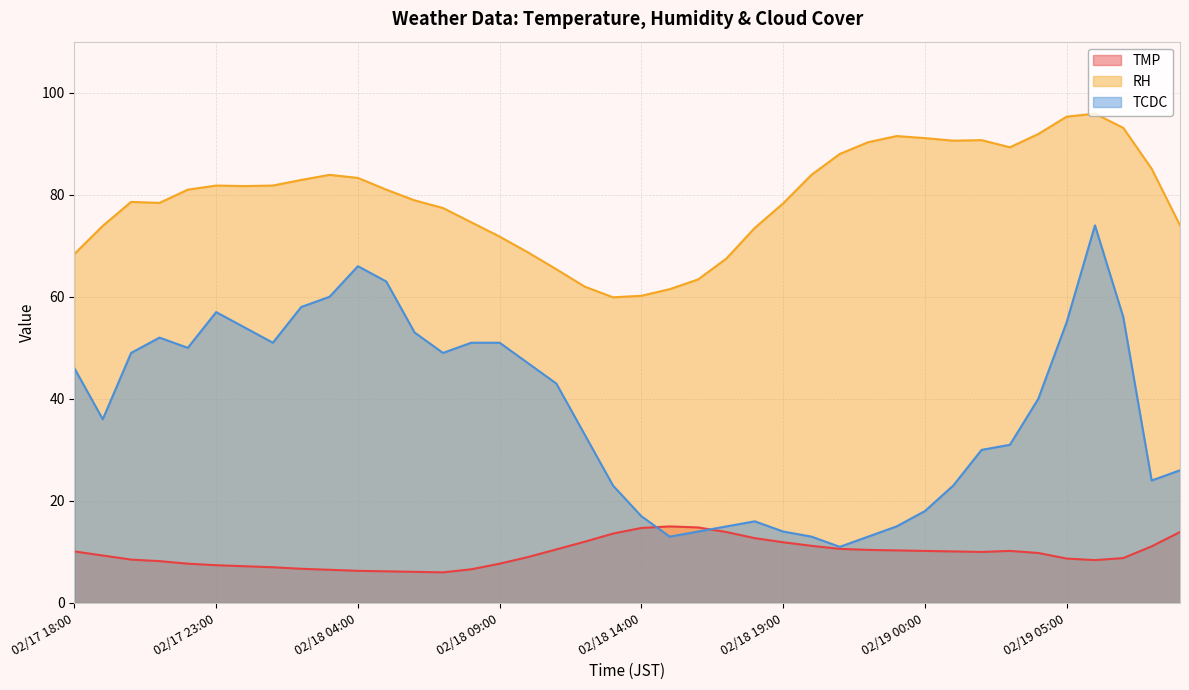

True or false: RH and TMP cross at least once.

False